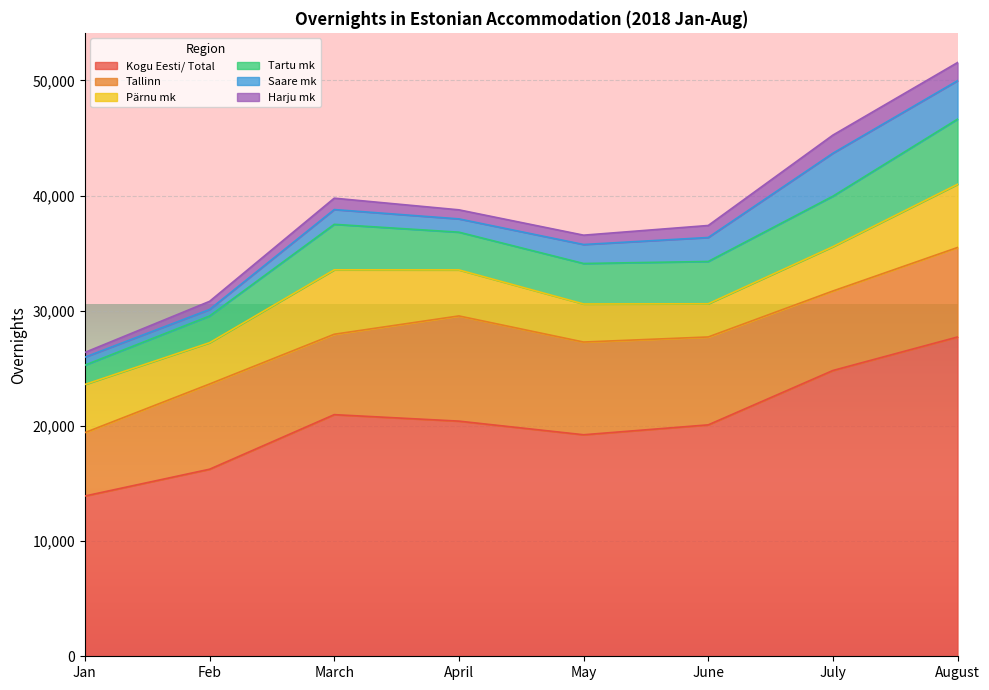

Reading left to right, what are all the values shown in this chart?

Kogu Eesti/ Total: Jan=13916	Feb=16241	March=20980	April=20417	May=19234	June=20093	July=24813	August=27723
Tallinn: Jan=5506	Feb=7399	March=6981	April=9134	May=8050	June=7632	July=6903	August=7770
Pärnu mk: Jan=4180	Feb=3586	March=5593	April=3997	May=3305	June=2881	July=3848	August=5488
Tartu mk: Jan=1676	Feb=2320	March=3950	April=3275	May=3515	June=3674	July=4383	August=5658
Saare mk: Jan=693	Feb=566	March=1282	April=1153	May=1648	June=2081	July=3731	August=3337
Harju mk: Jan=412	Feb=705	March=989	April=787	May=811	June=1043	July=1574	August=1576